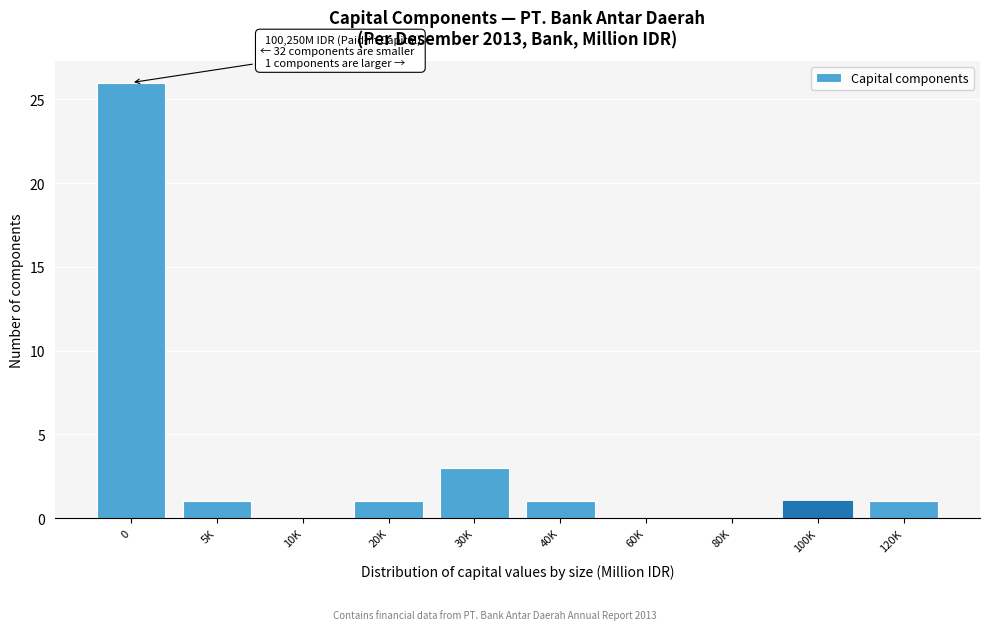

Reading left to right, extract all data points from this chart.

0=26	5K=1	10K=0	20K=1	30K=3	40K=1	60K=0	80K=0	100K=1	120K=1